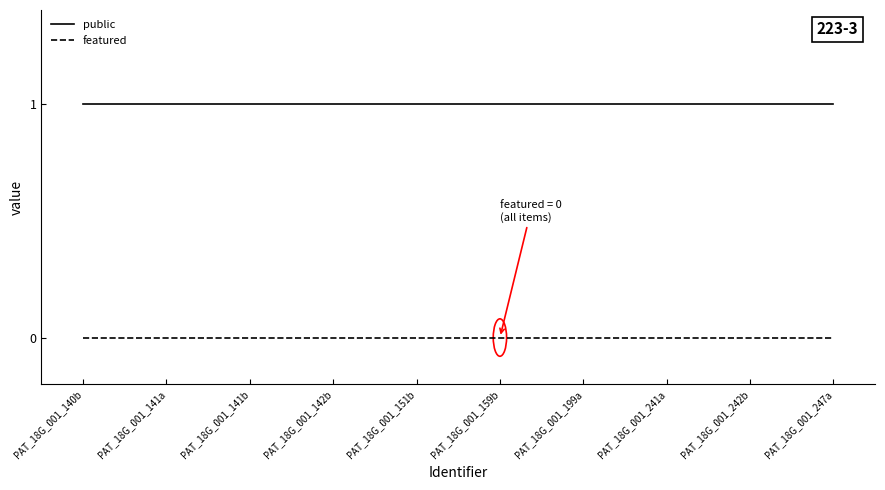

Does the chart have visible grid lines?

No